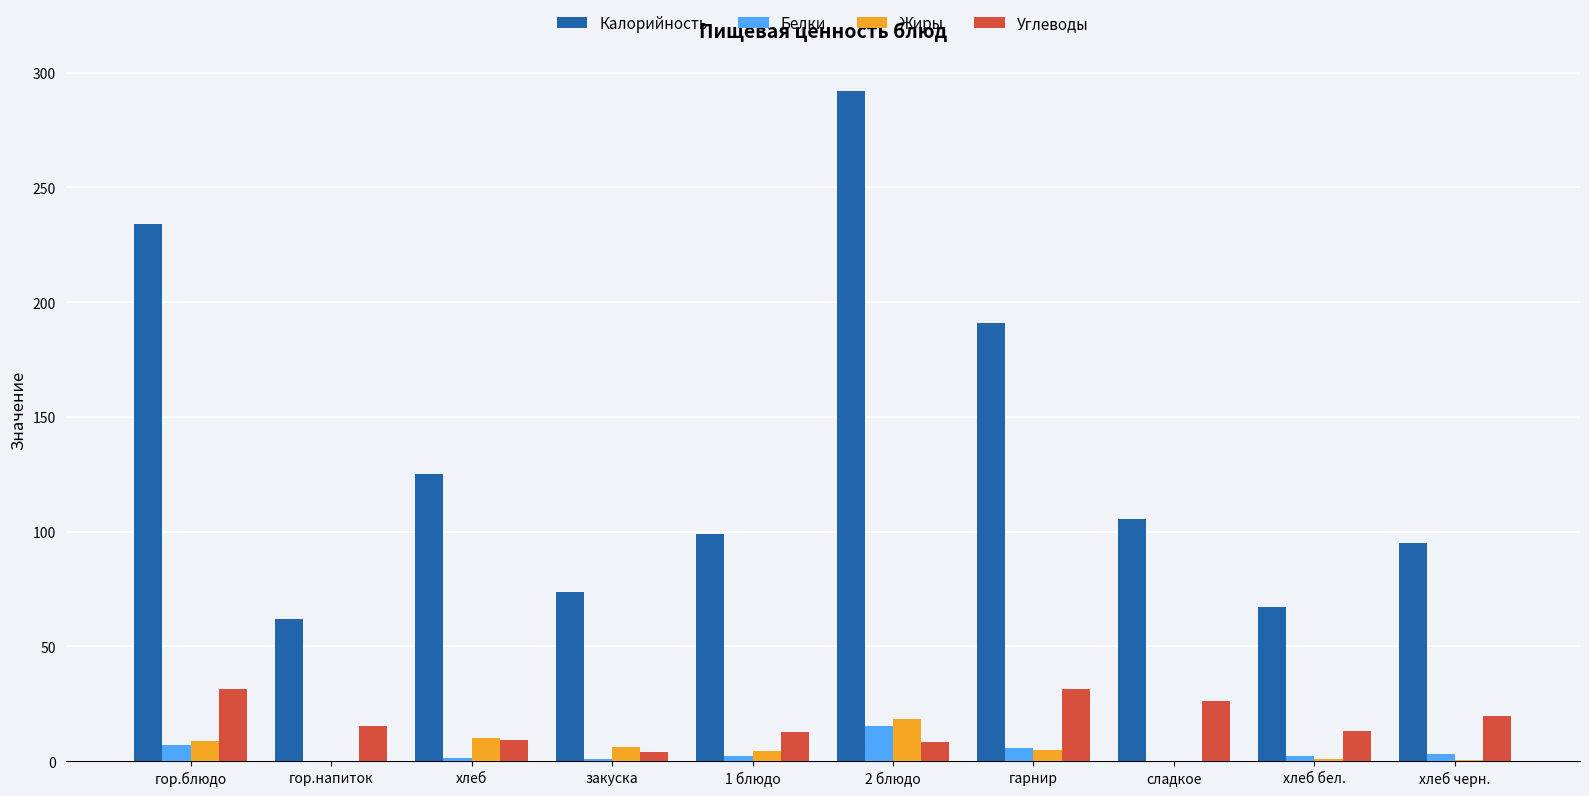

At which label does Белки first exceed 2?

гор.блюдо